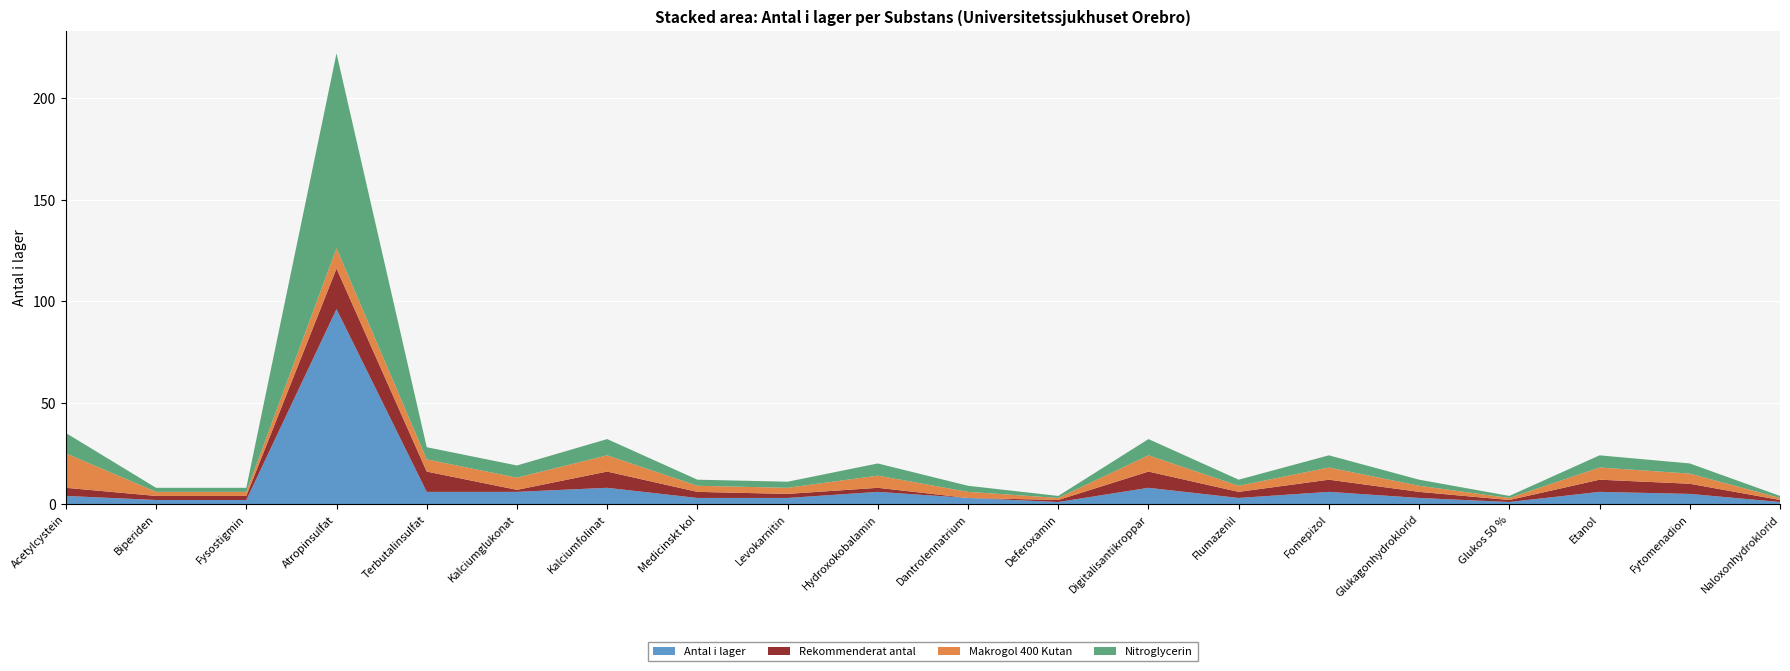

Reading right to left, list all the values displayed in this chart.

Antal i lager: 1	5	6	1	3	6	3	8	1	3	6	3	3	8	6	6	96	2	2	4
Rekommenderat antal: 1	5	6	1	3	6	3	8	1	0	2	2	3	8	1	10	20	2	2	4
Makrogol 400 Kutan: 1	5	6	1	3	6	3	8	1	3	6	3	3	8	6	6	10	2	2	17
Nitroglycerin: 1	5	6	1	3	6	3	8	1	3	6	3	3	8	6	6	96	2	2	10